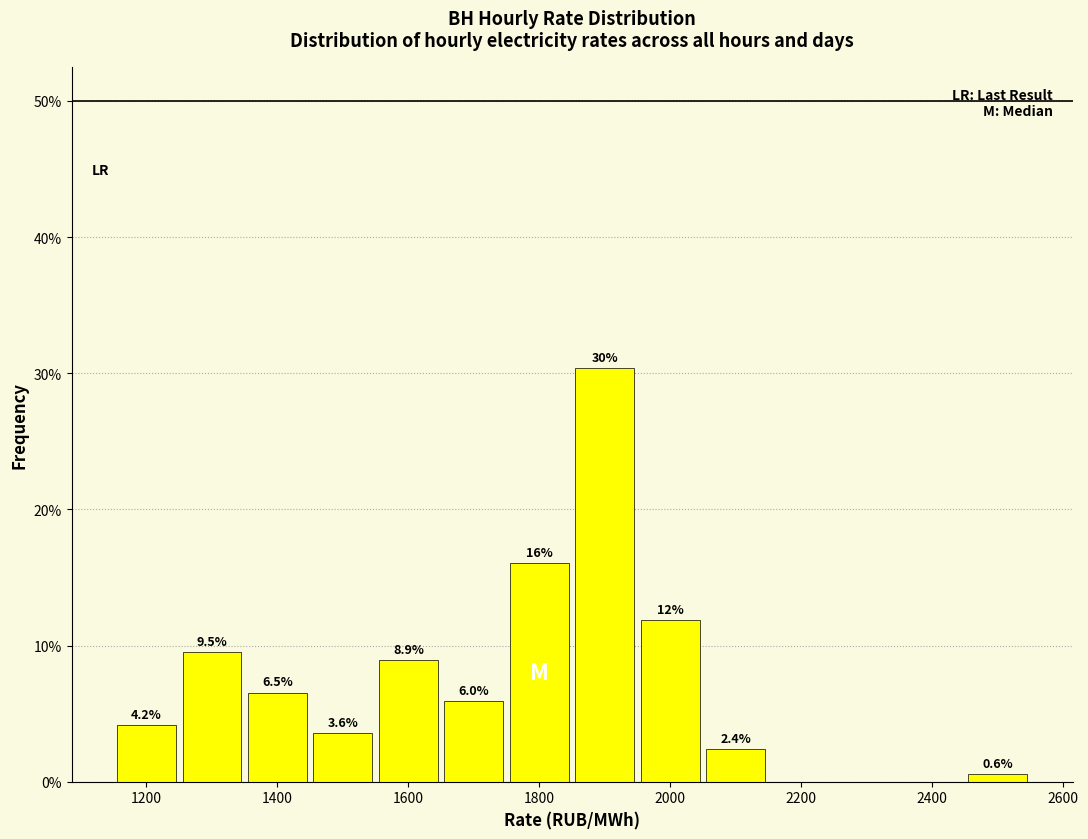

Which range on the x-axis has the tallest bar?

1850 to 1950